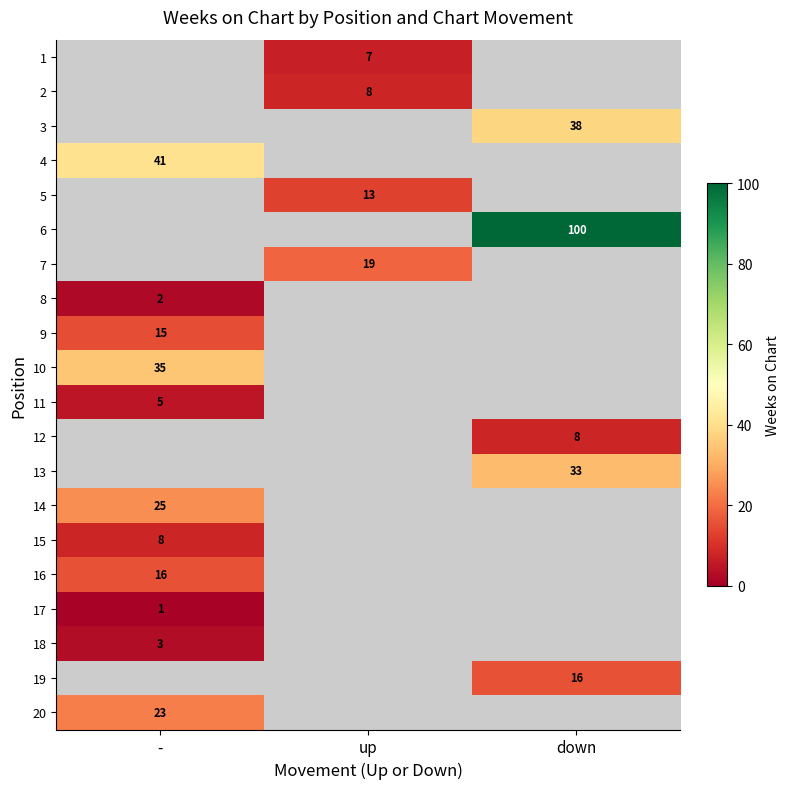

The value of 7 at up is 13. True or false?

False